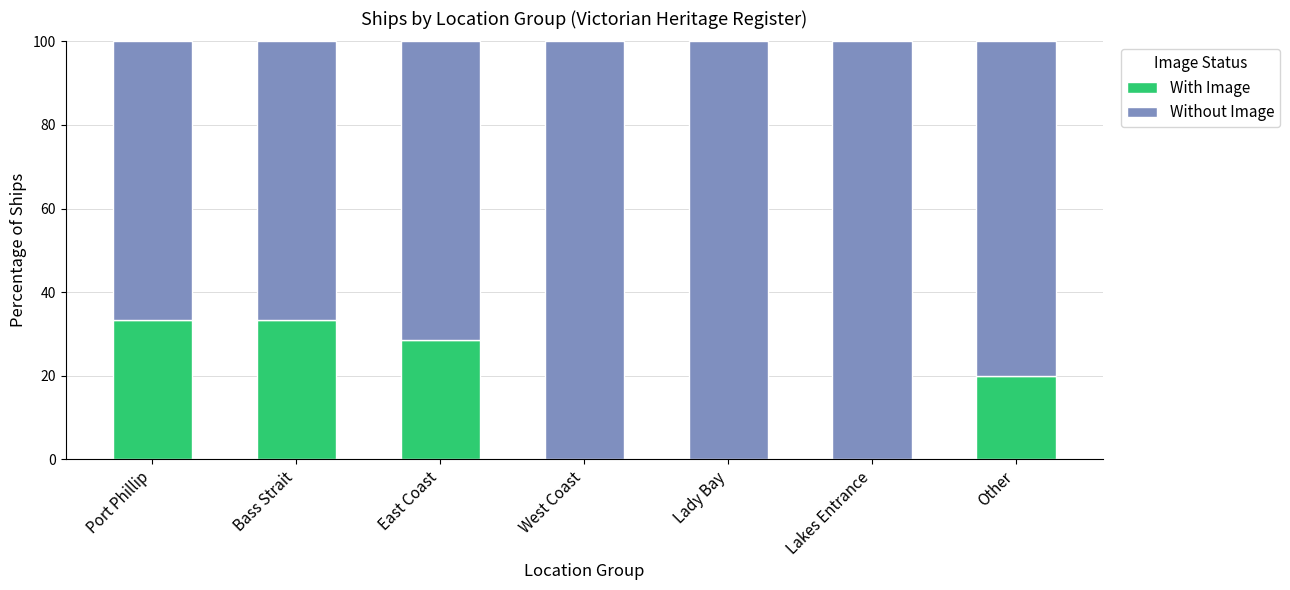

What is the total value across all series at Lady Bay?

100.0